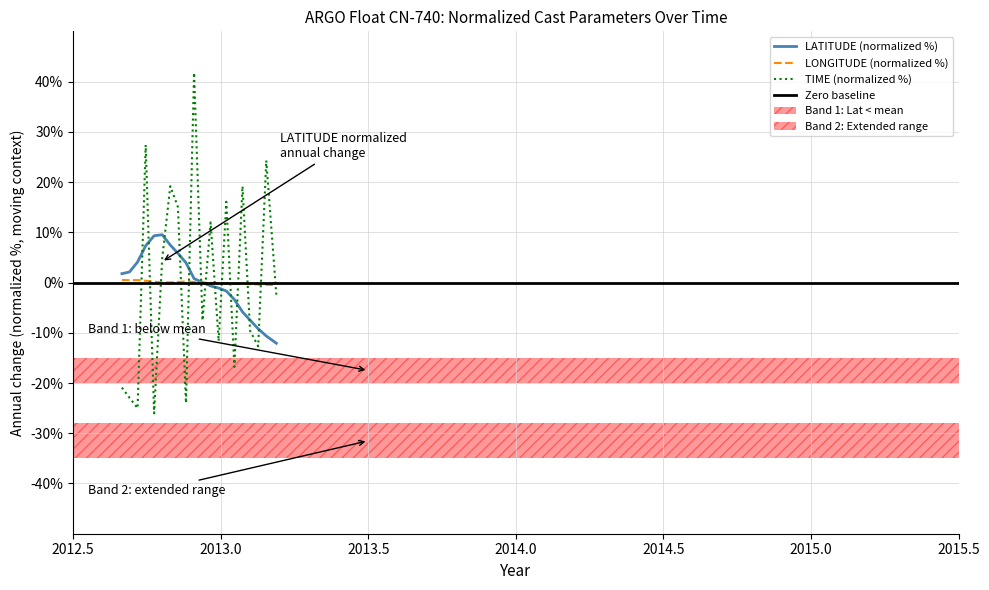

Which series ends up on top after the final intersection of TIME (normalized %) and LATITUDE (normalized %)?

TIME (normalized %)